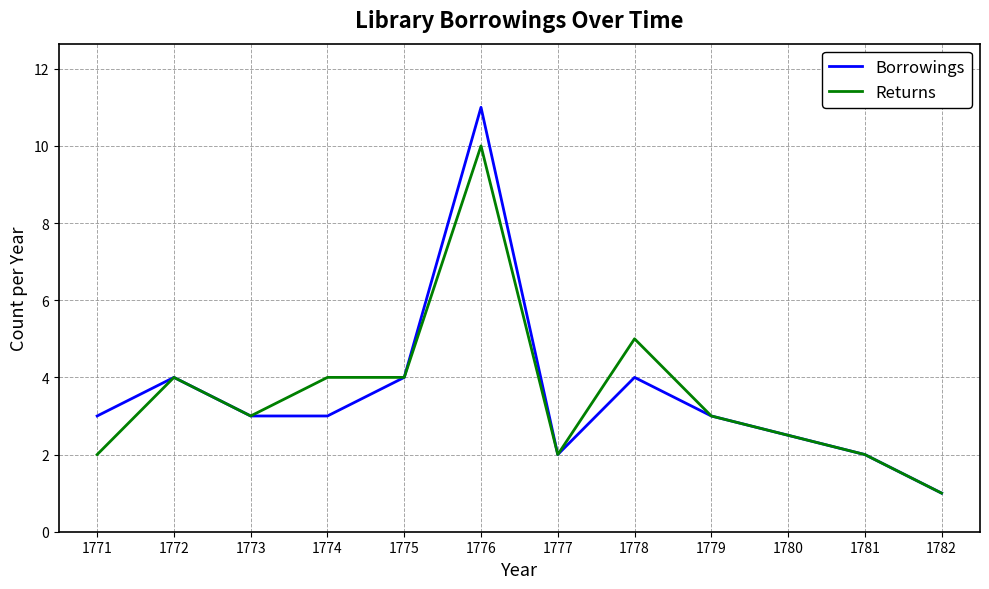

At how many categories does at least one series exceed 9?

1